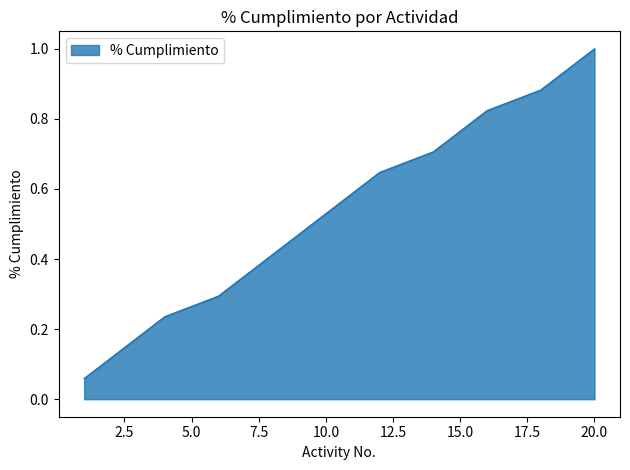

What is the greatest value displayed?

1.0